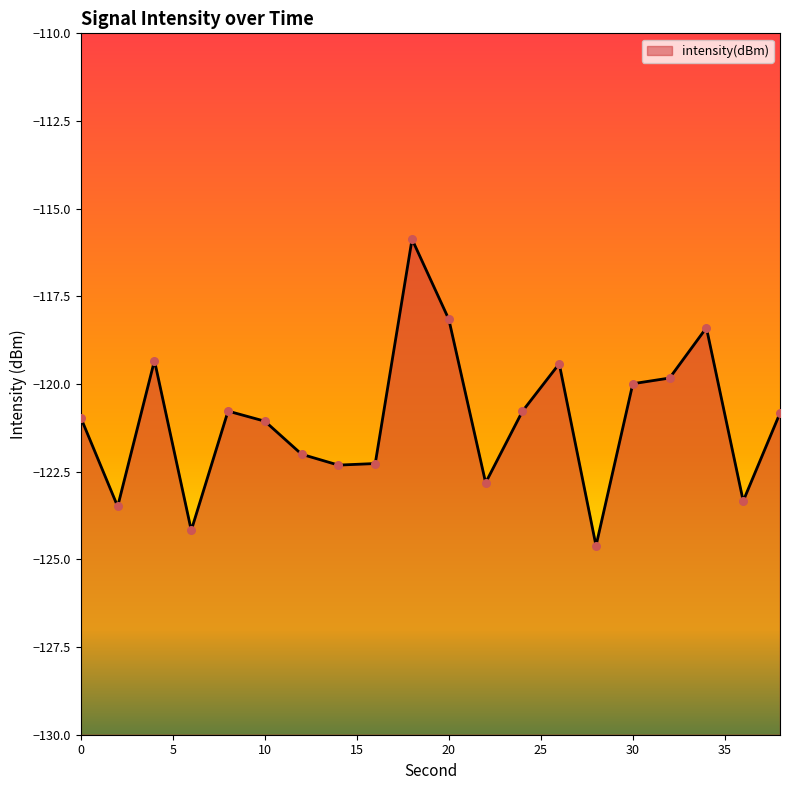

Between 12 and 22, which is larger?

12